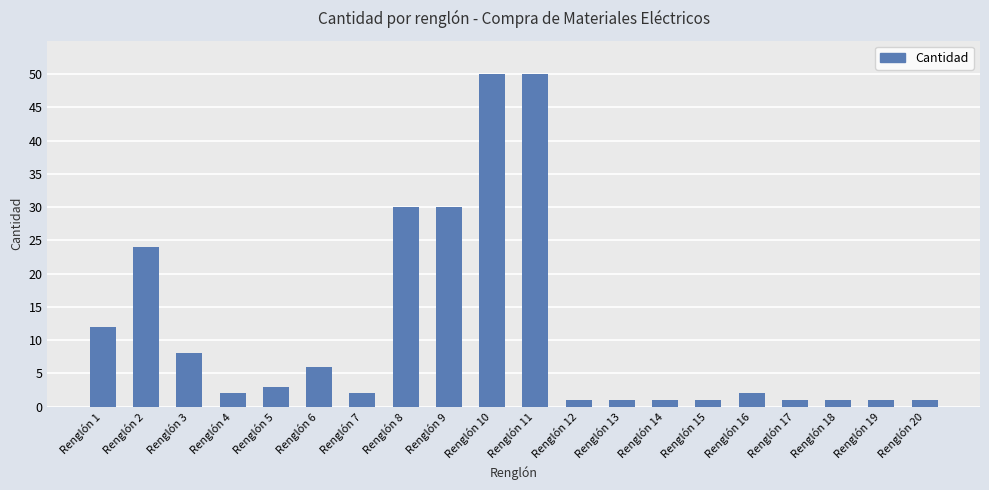

Reading left to right, what are all the values shown in this chart?

12	24	8	2	3	6	2	30	30	50	50	1	1	1	1	2	1	1	1	1